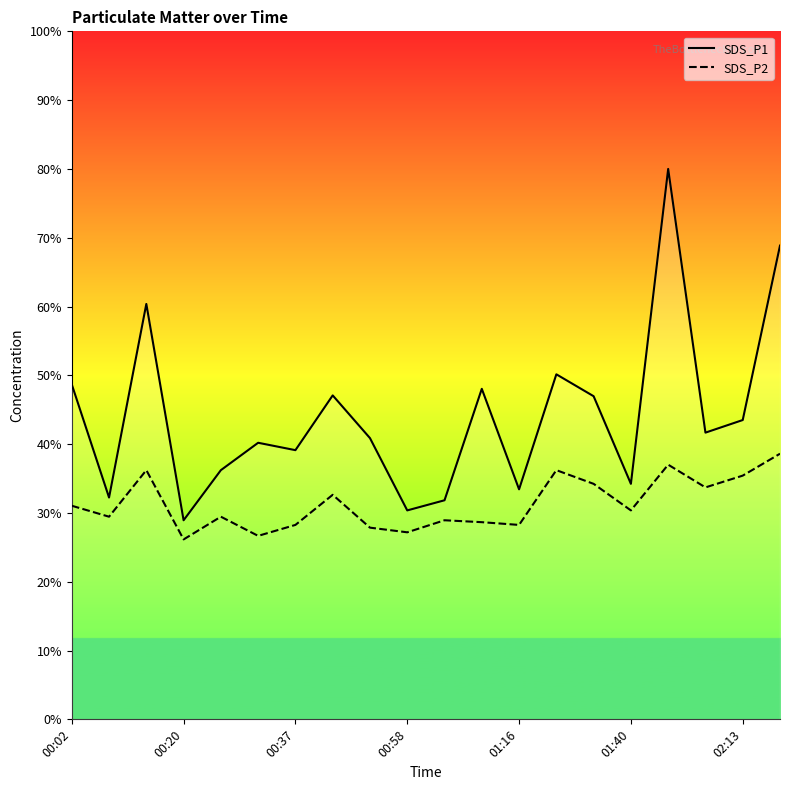

List the series in order of their peak value, lowest first.

SDS_P2, SDS_P1